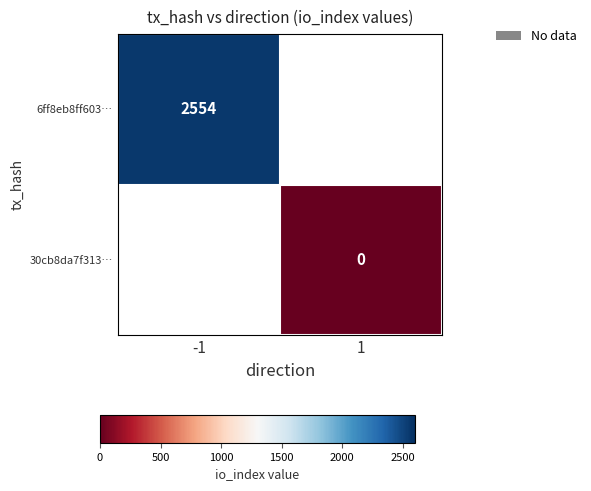

List the labels in order of 30cb8da7f313… value, smallest first.

-1, 1